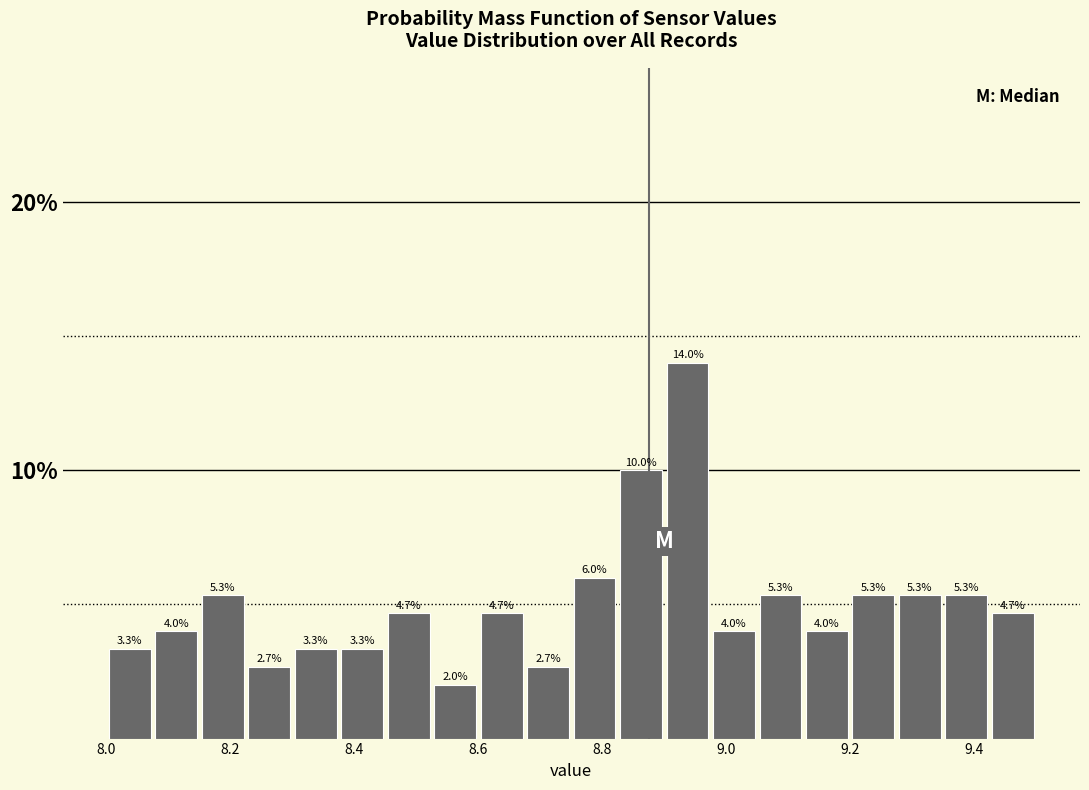

Around what value on the x-axis is the tallest bar? Give the approximate position of its centre, as read against the axis.

8.94